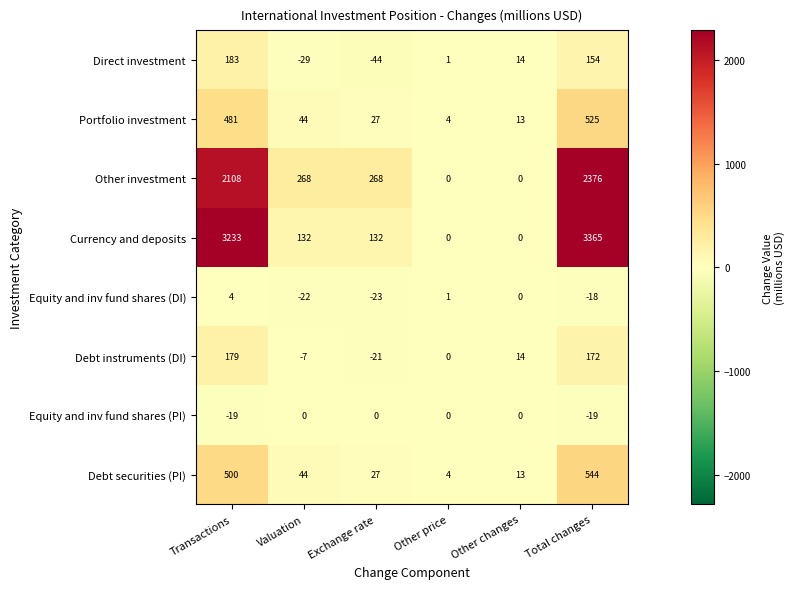

Count the Other investment values in the range 0 to 2108.

5